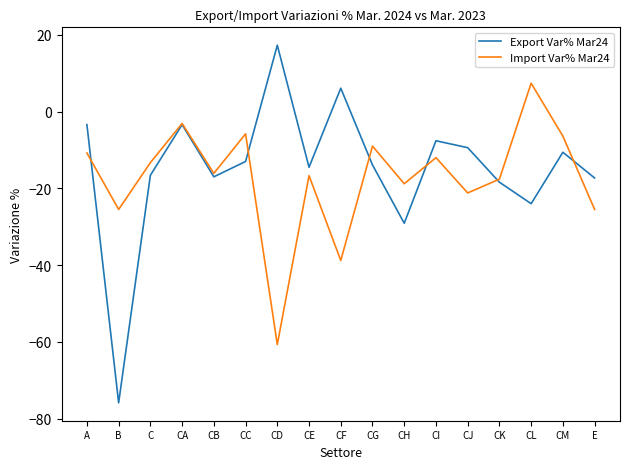

True or false: Export Var% Mar24 has more than 0 interior local peaks.

True